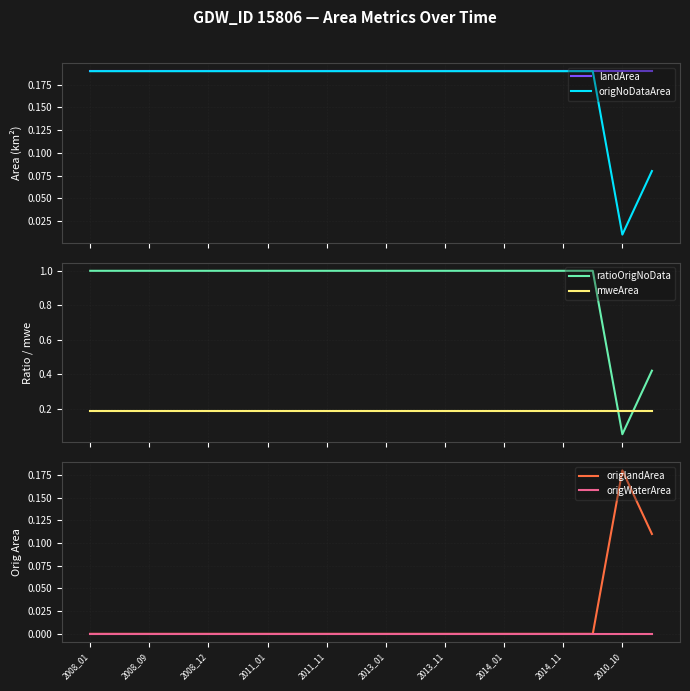

True or false: mweArea and ratioOrigNoData cross at least once.

True